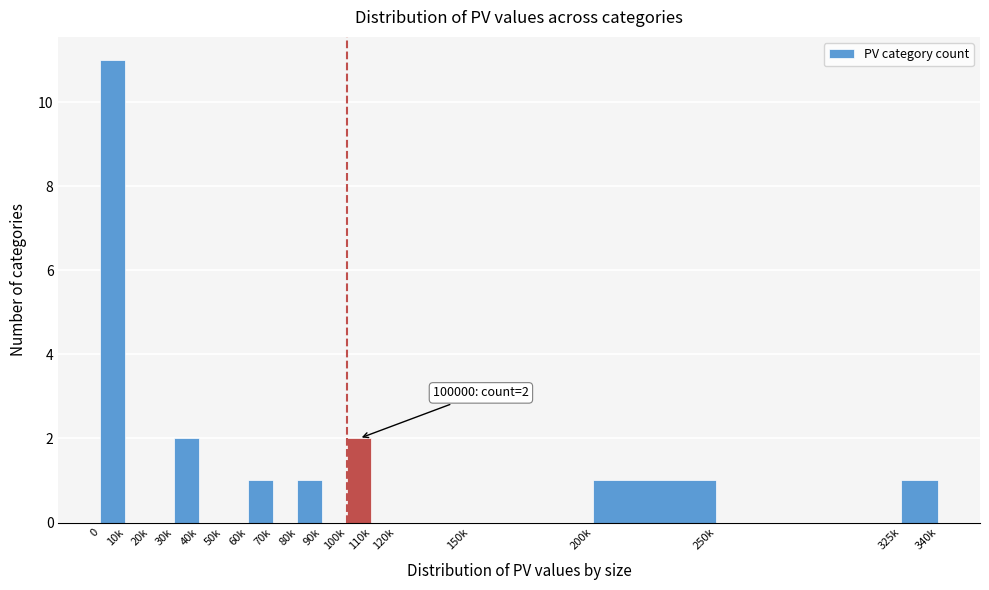

Reading left to right, transcribe all the data shown in this chart.

0=11	10k=0	20k=0	30k=2	40k=0	50k=0	60k=1	70k=0	80k=1	90k=0	100k=2	110k=0	120k=0	150k=0	200k=1	250k=0	325k=1